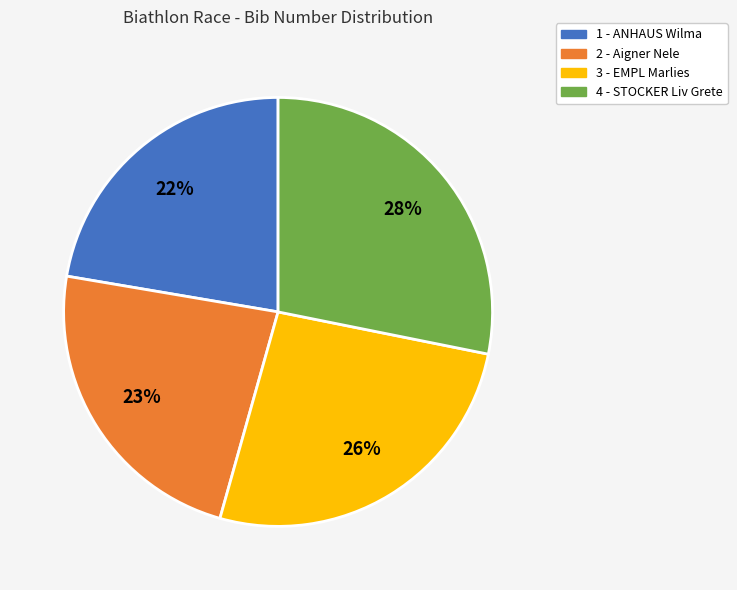

Which slice is the smallest?

1 - ANHAUS Wilma